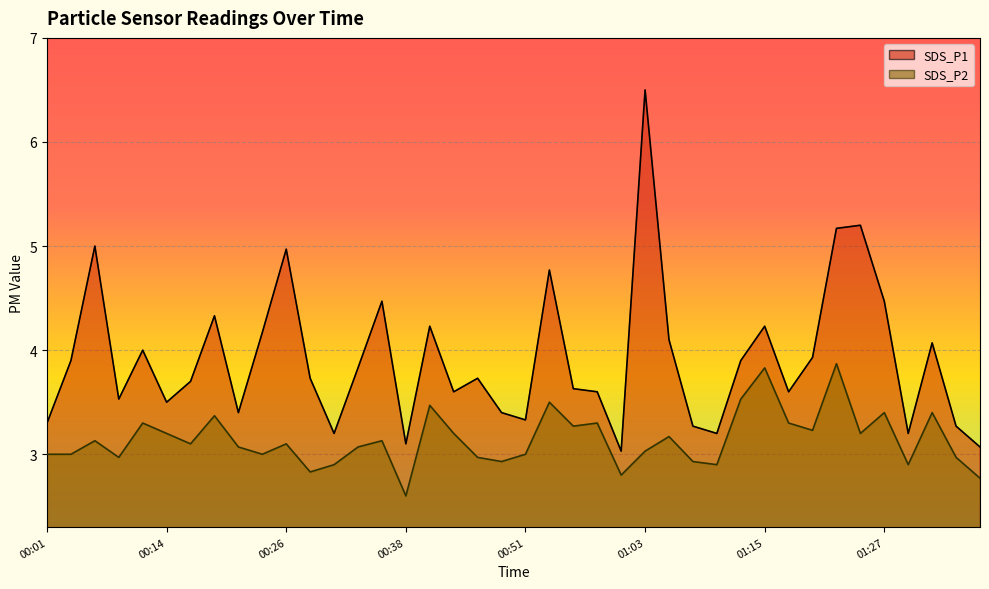

Between 00:09 and 01:23, which is larger?

01:23